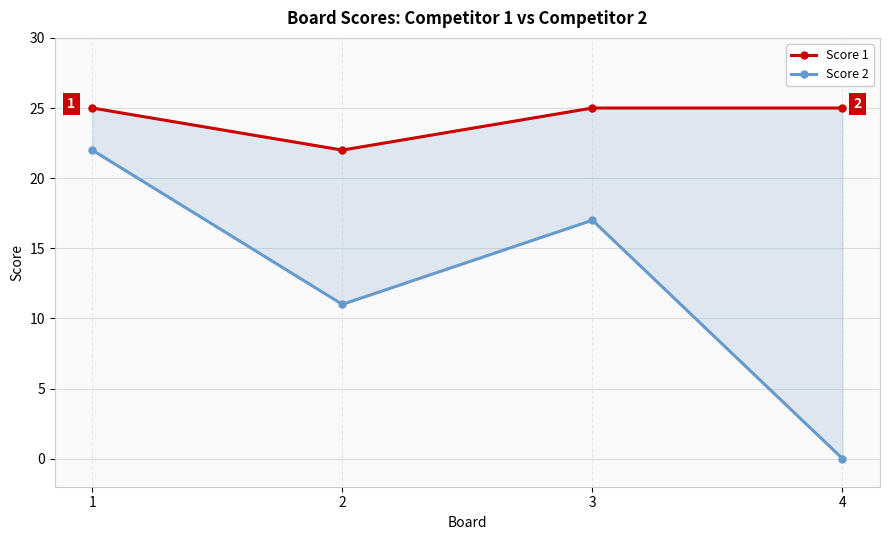

What is the total value across all series at 3?

42